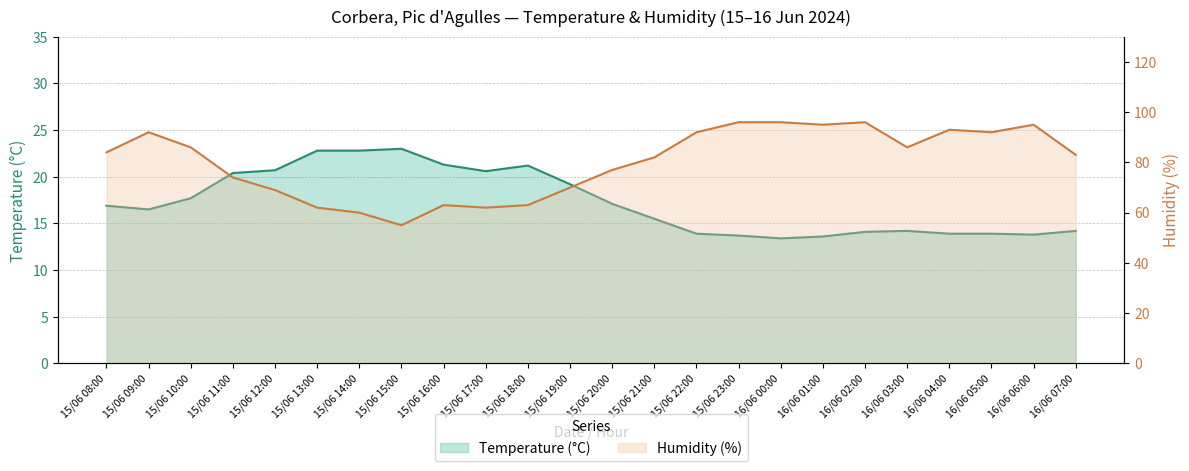

What is the difference between the second highest and minimum values in the Humidity (%) series?

41.0